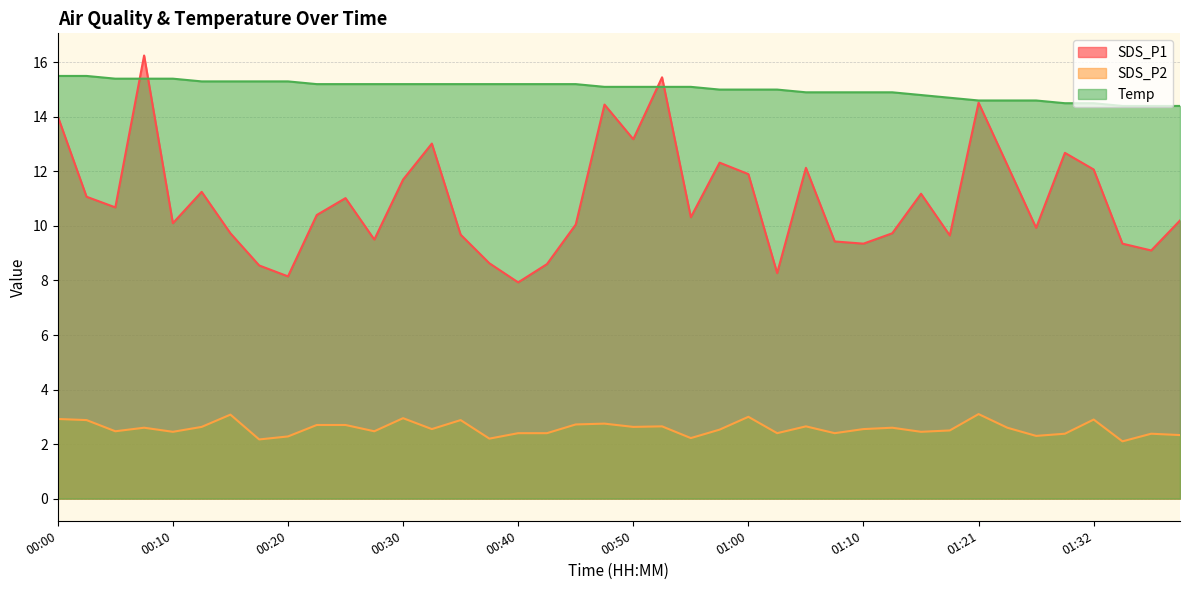

True or false: SDS_P2 and SDS_P1 intersect in this chart.

False